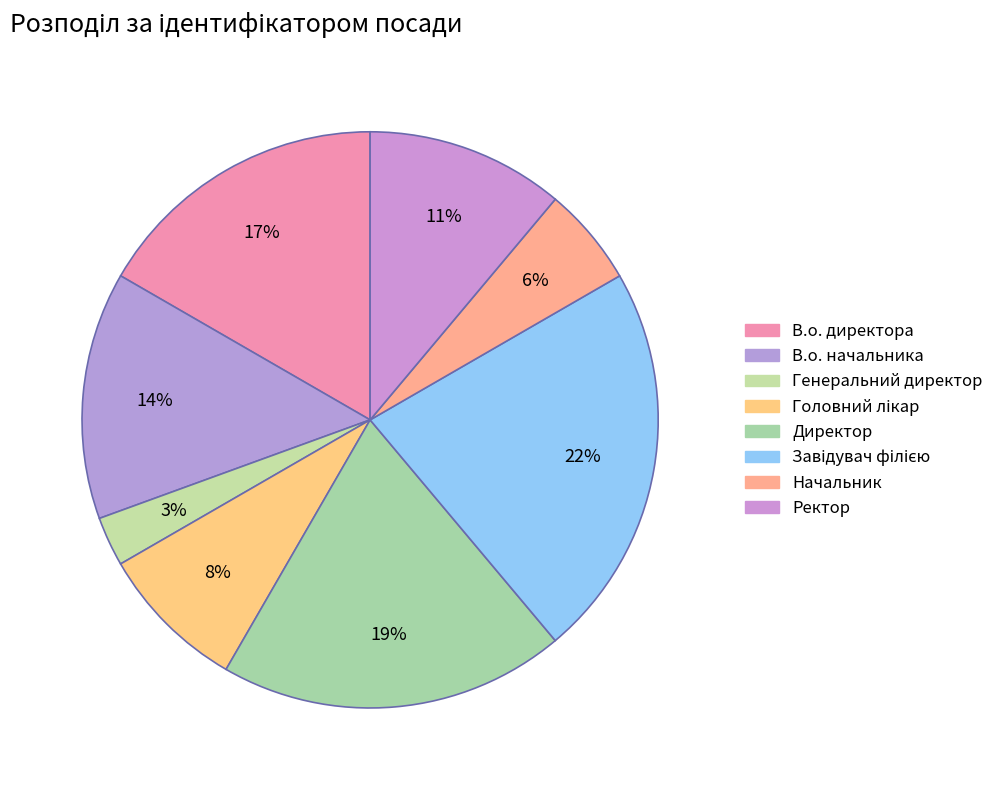

Count the number of slices in the pie.

8